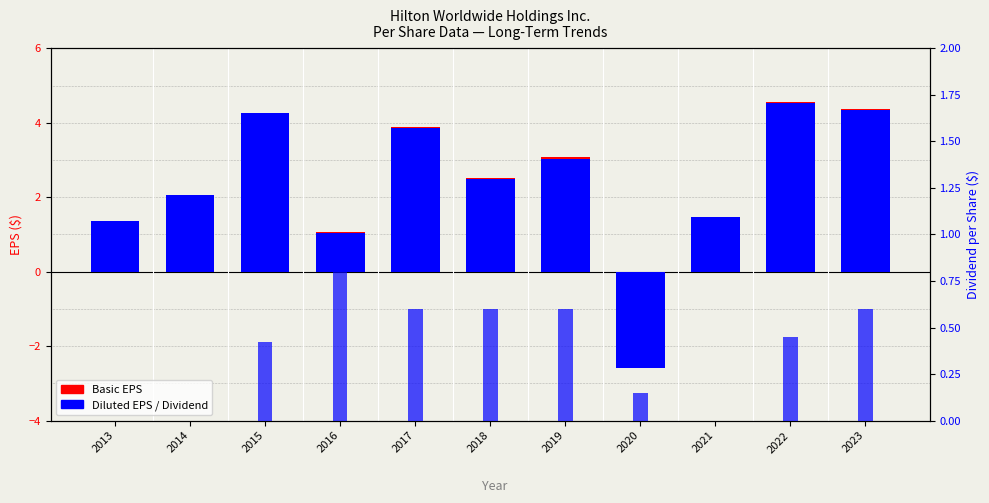

At which label does Diluted EPS first exceed 2?

2014